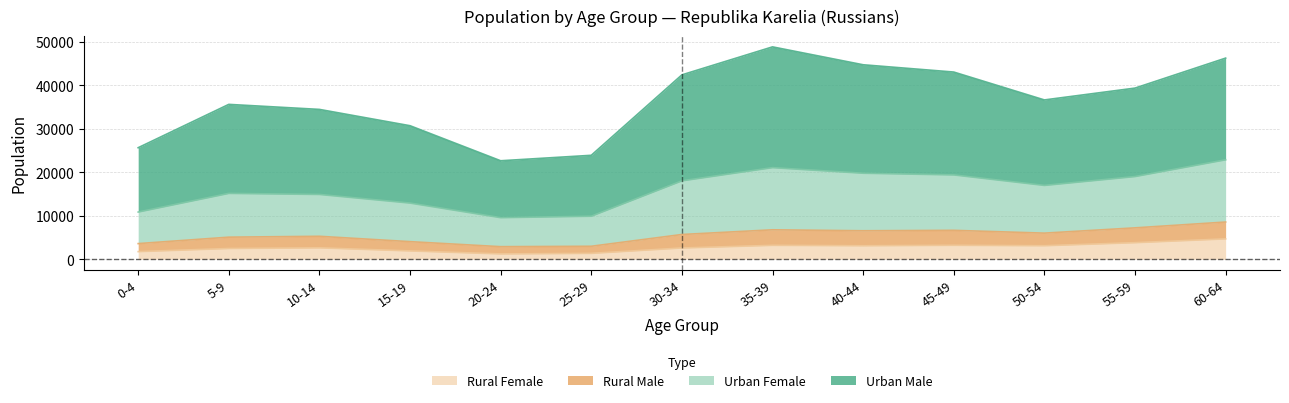

The Rural Female series shows 8160 at 60-64. True or false?

False